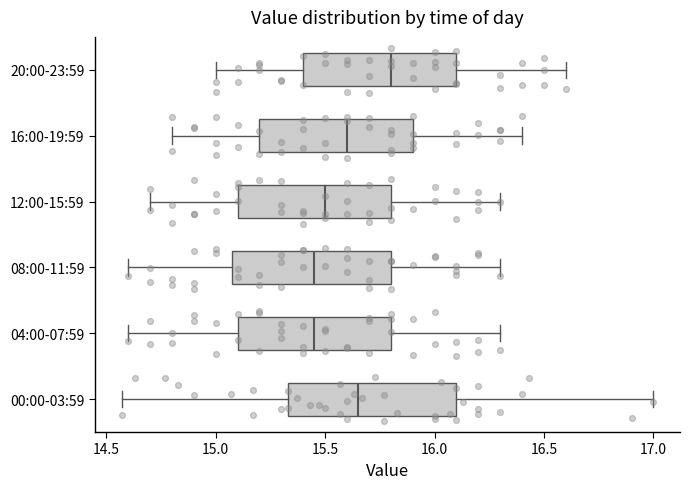

Where is the left edge of the box for 20:00-23:59 on the x-axis? The values are not printed on the chart, so give them approximately, as read against the axis.

15.40